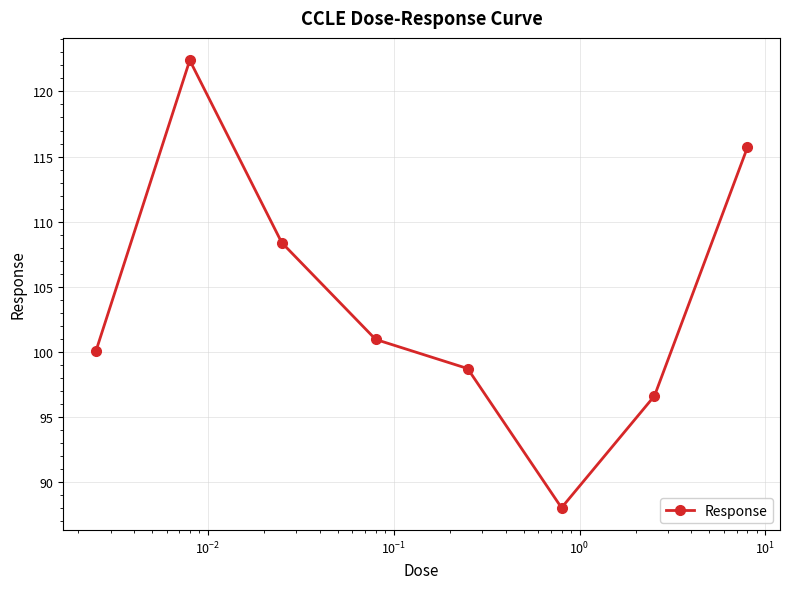

How many categories are shown in the chart?

8